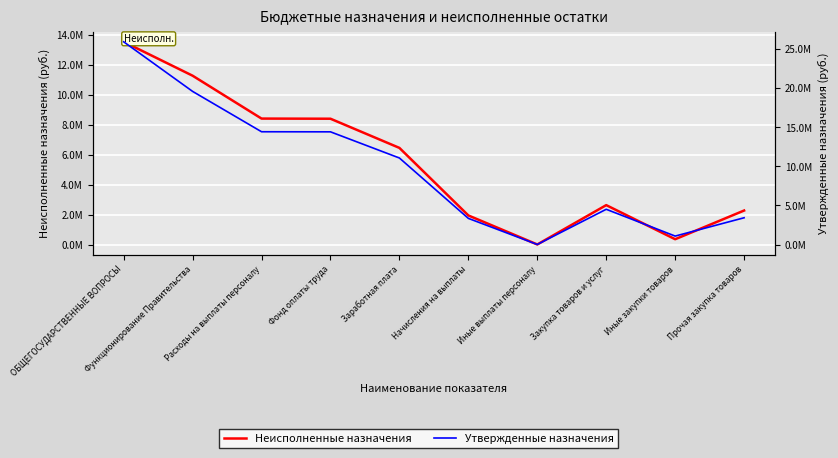

What are all the series names shown in the legend?

Неисполненные назначения, Утвержденные назначения